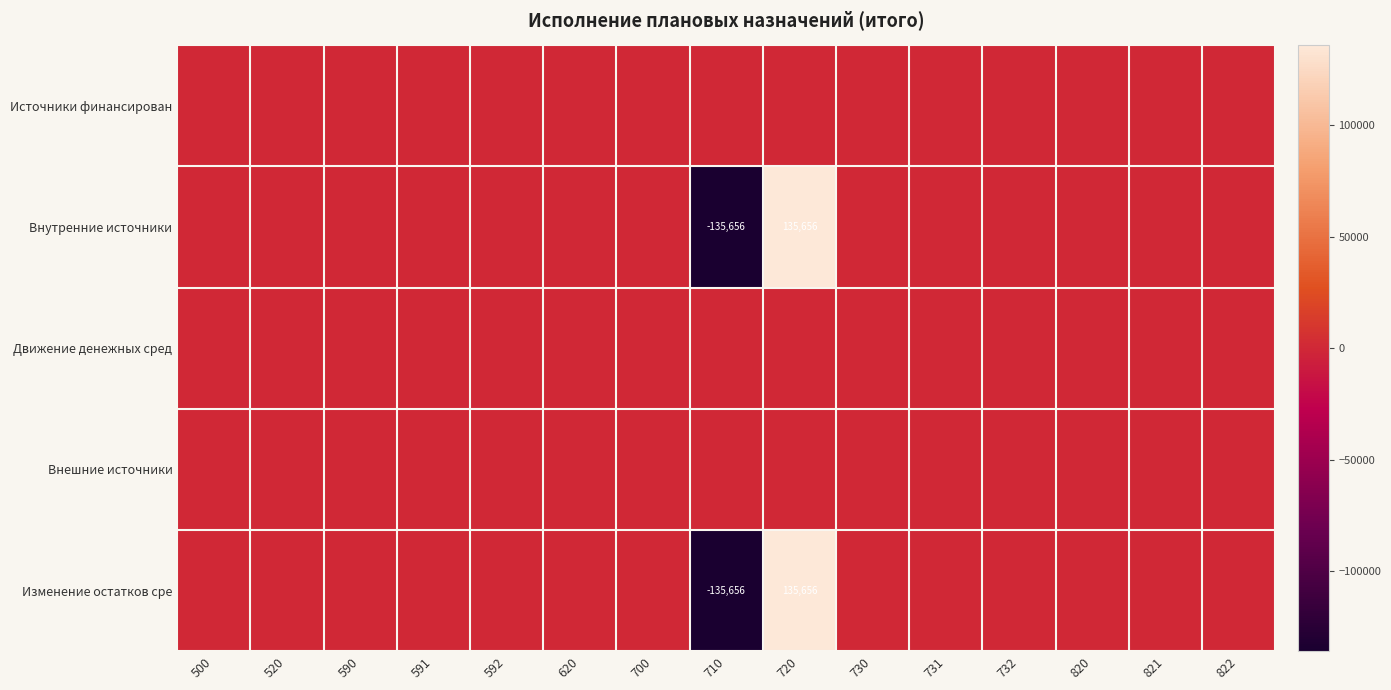

How many values in Изменение остатков сре are above zero?

1